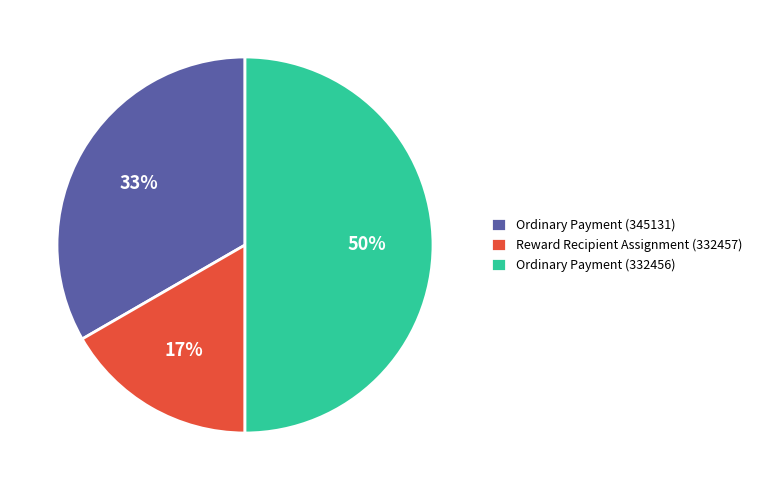

To the nearest percent, what portion does Ordinary Payment (332456) represent?

50%